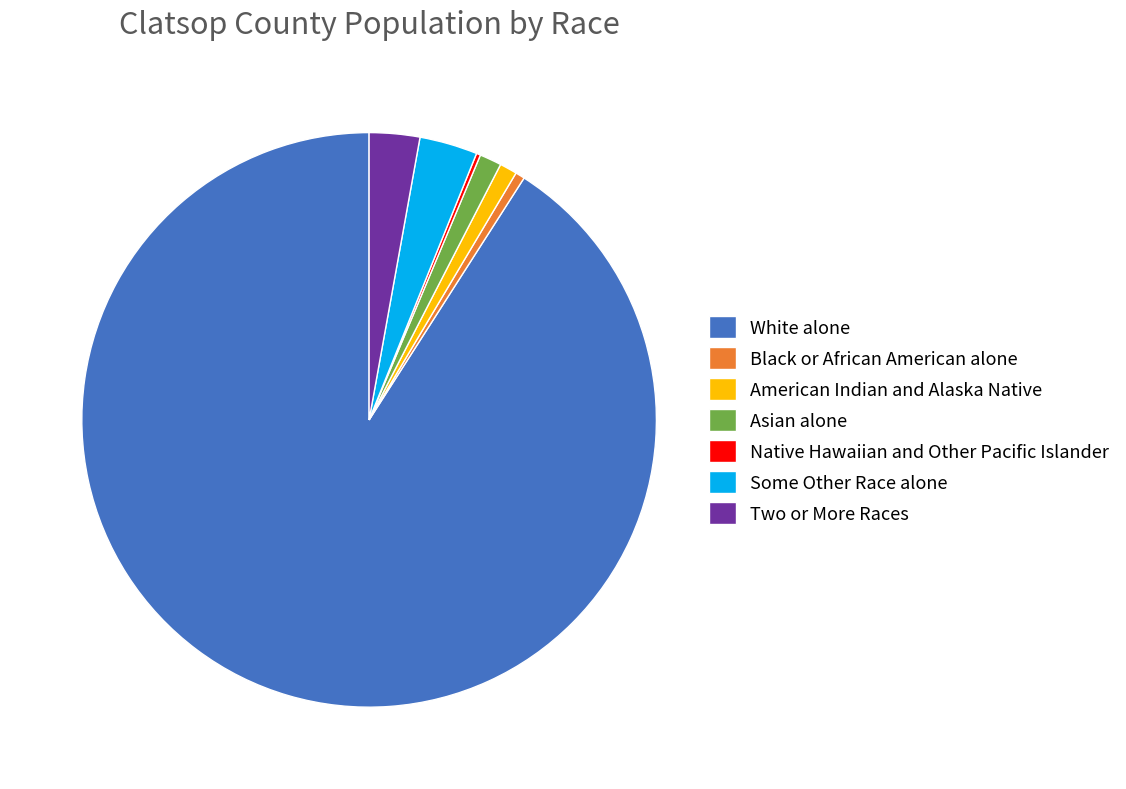

Does White alone account for over 50% of the chart?

Yes